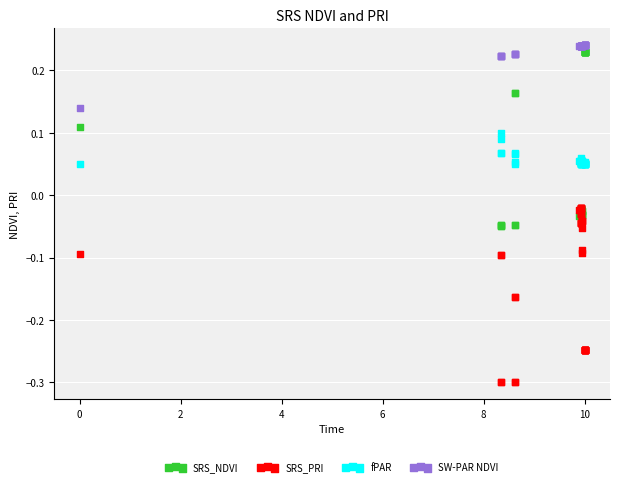

Which series contains the highest Y value?

SW-PAR NDVI